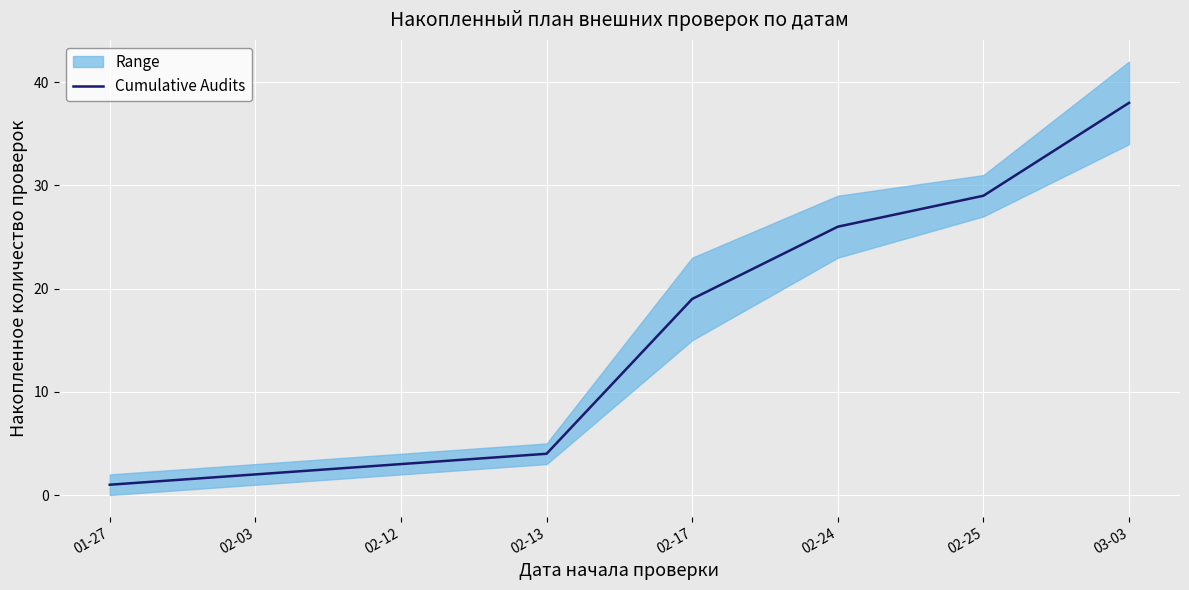

At which label does the data first exceed 19?

02-24